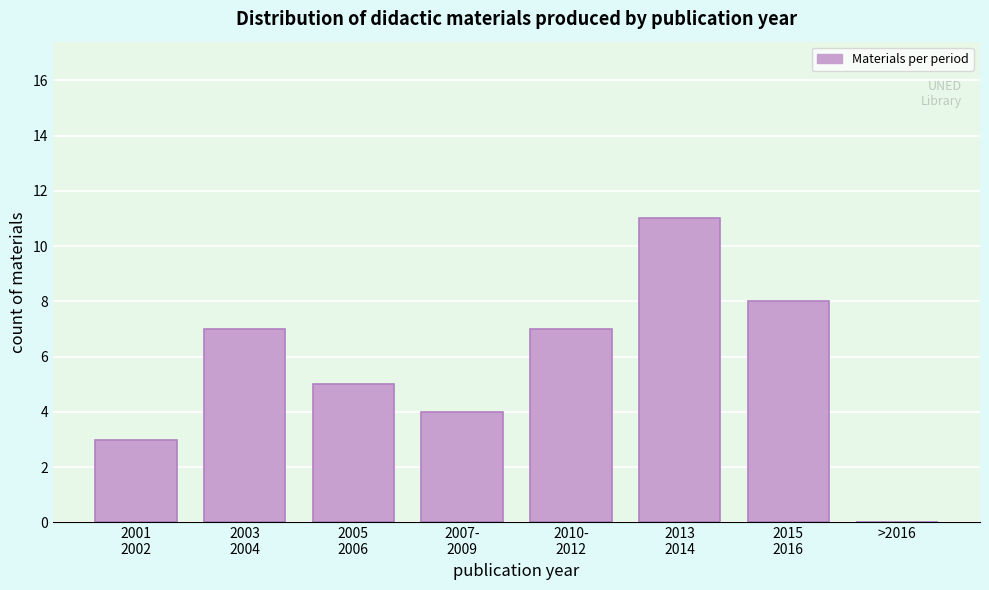

What is the maximum value shown in the chart?

11